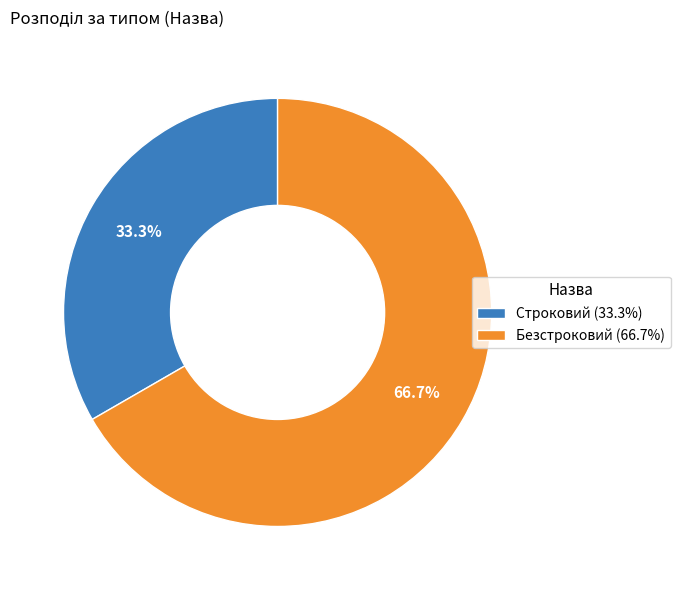

To the nearest percent, what is the average slice percentage?

50%